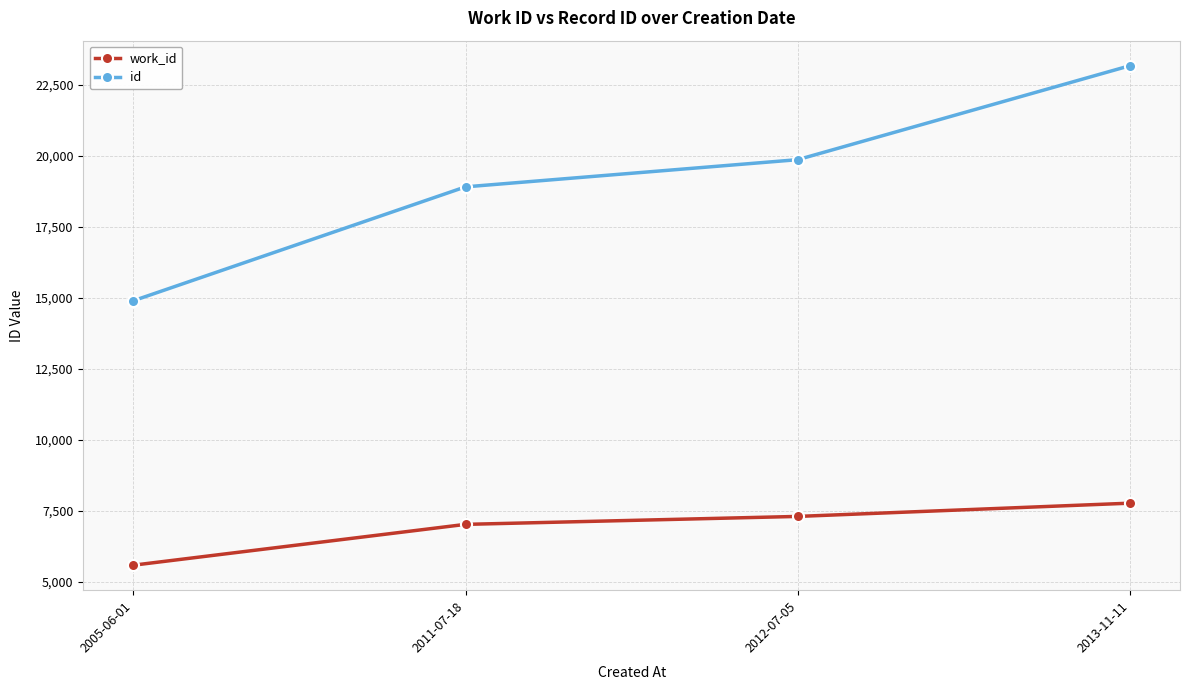

What is the spread (max minus min) of values at 2011-07-18?

11890